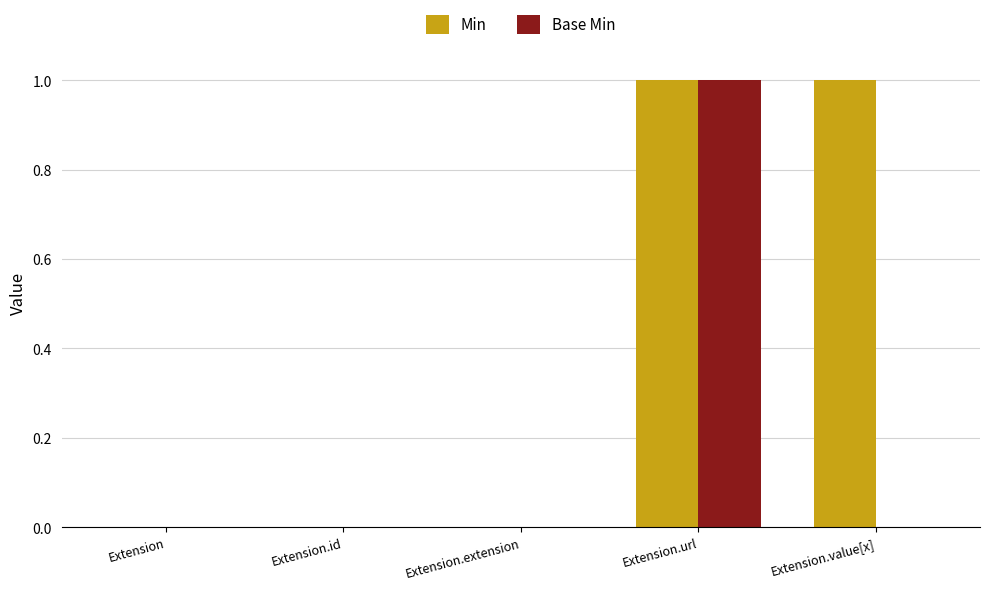

Does the chart contain stacked bars?

No